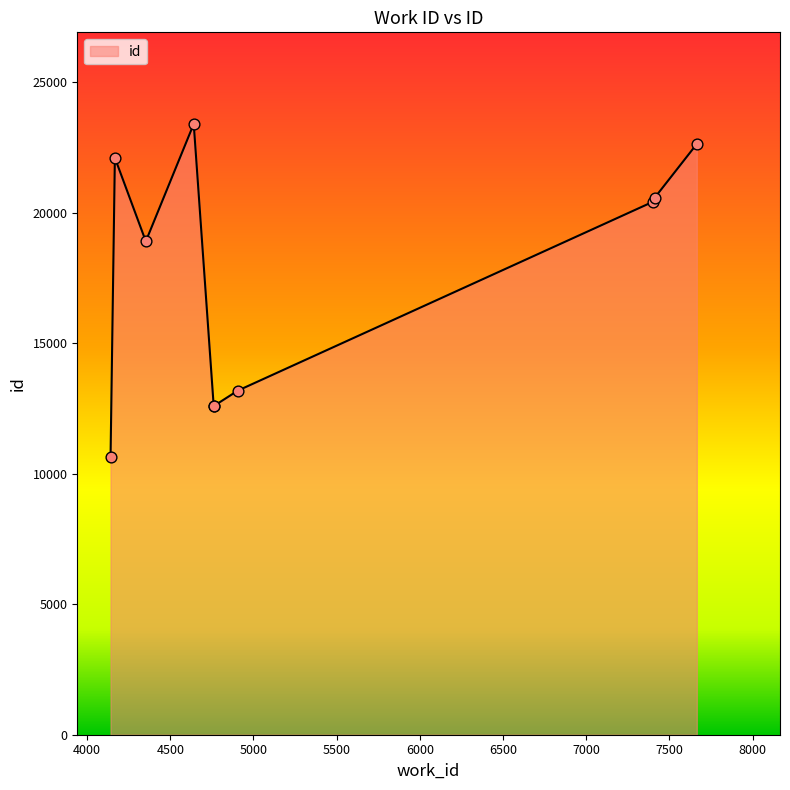

Between 7665 and 4167, which is larger?

7665